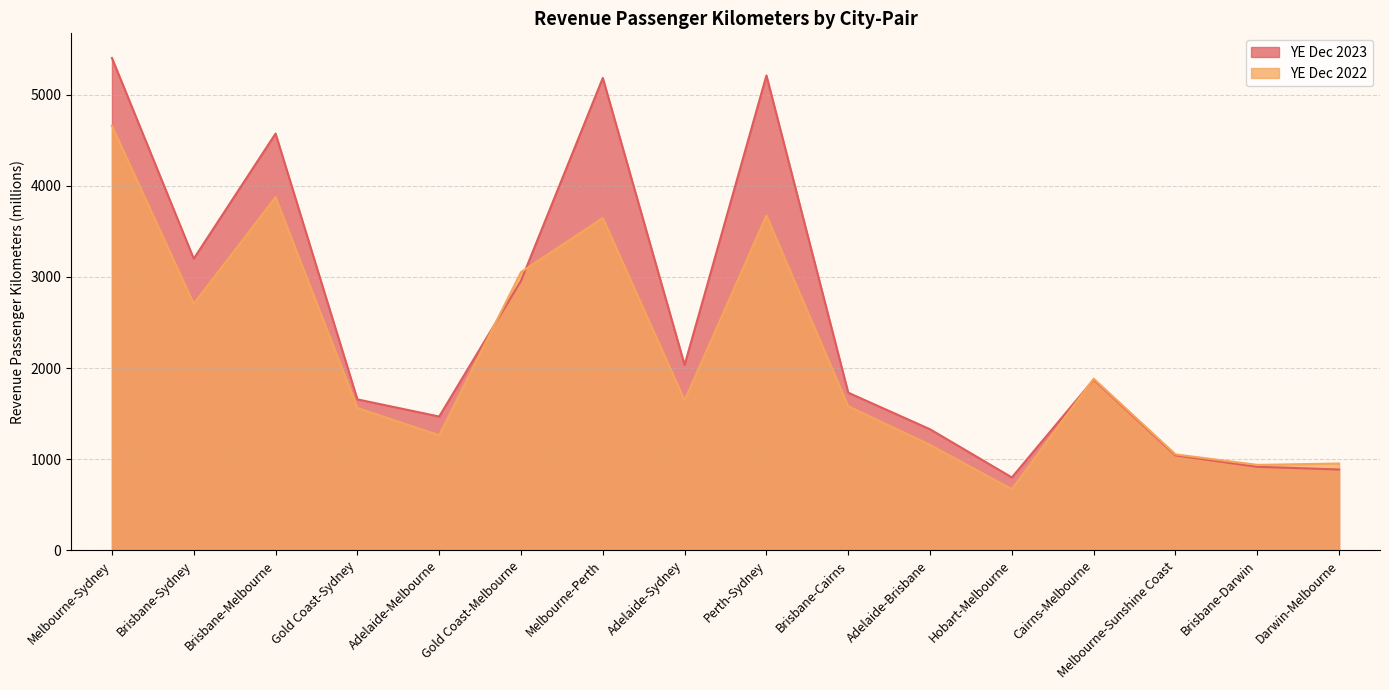

Which series has the largest total across all categories?

YE Dec 2023